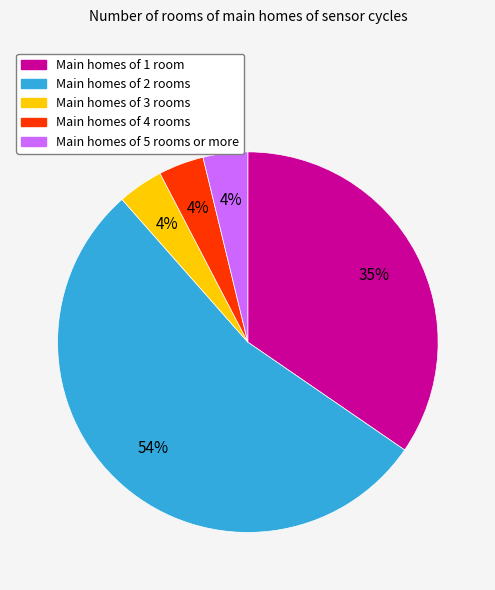

Which has a higher value, Main homes of 1 room or Main homes of 3 rooms?

Main homes of 1 room